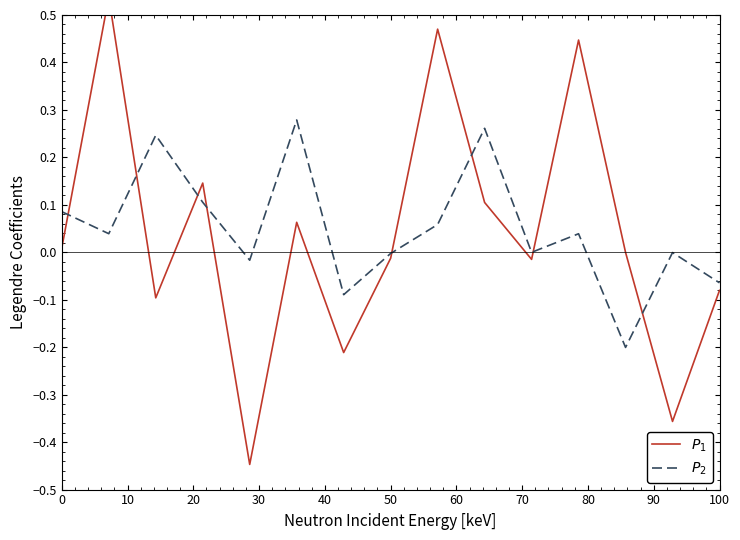

List the series in order of their peak value, lowest first.

$P_2$, $P_1$